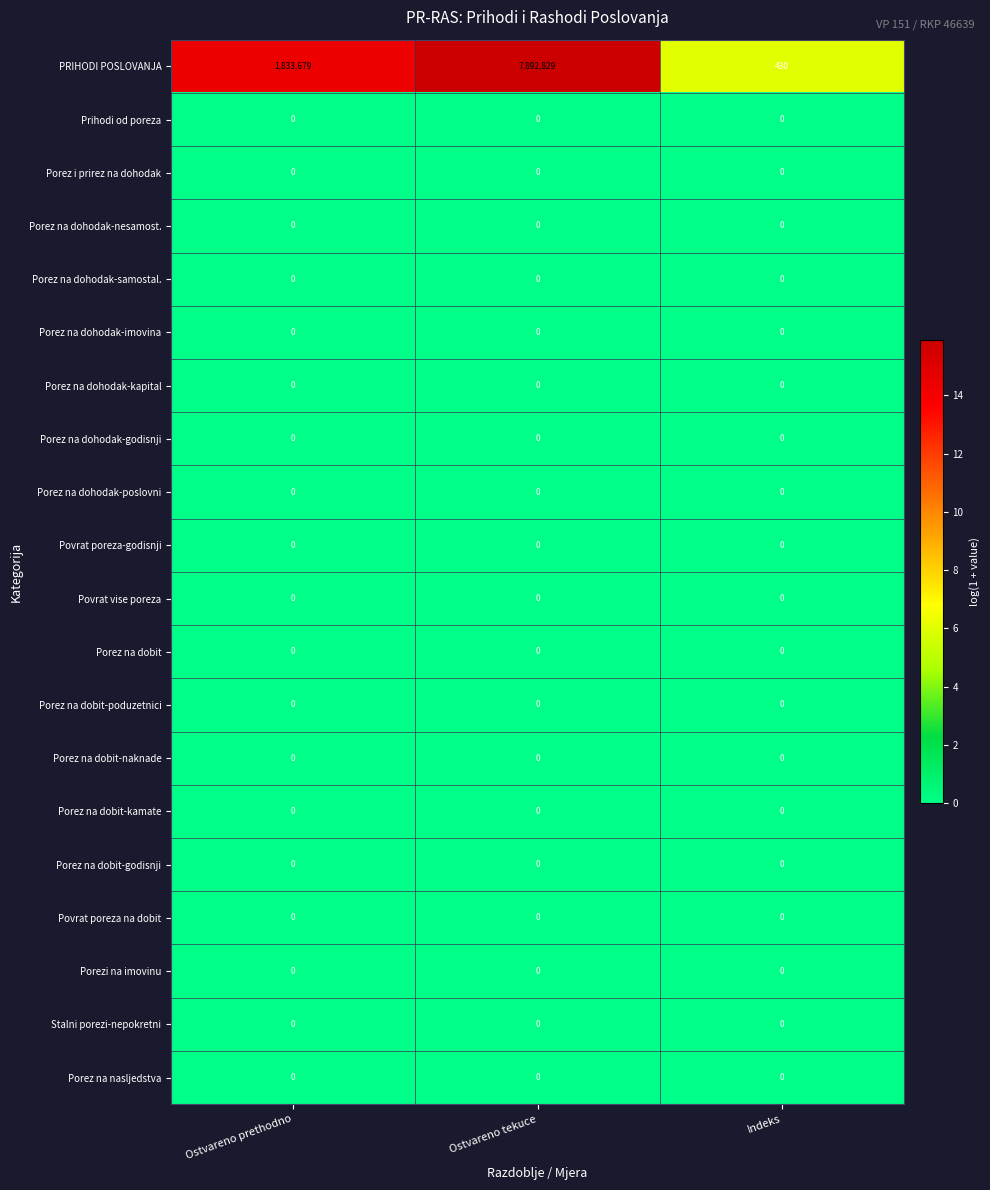

At which category is the sum across all series the highest?

Ostvareno tekuce